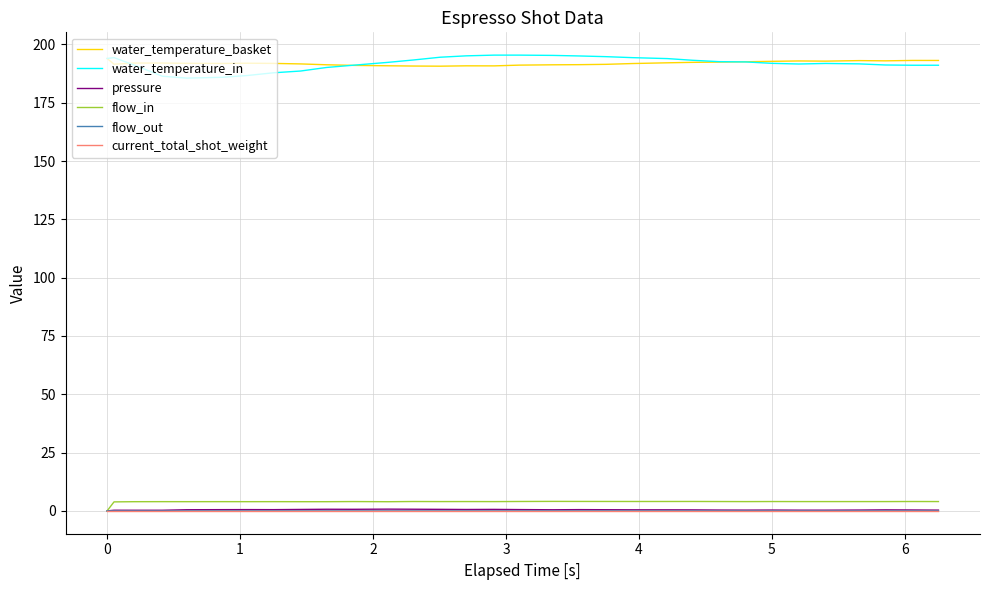

What is the maximum value shown in the chart?

195.4